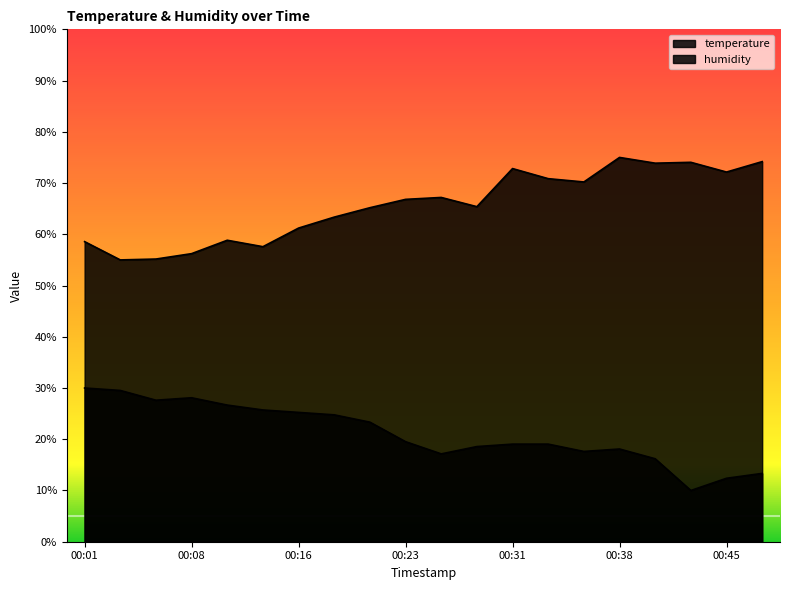

How many lines are shown in the chart?

2